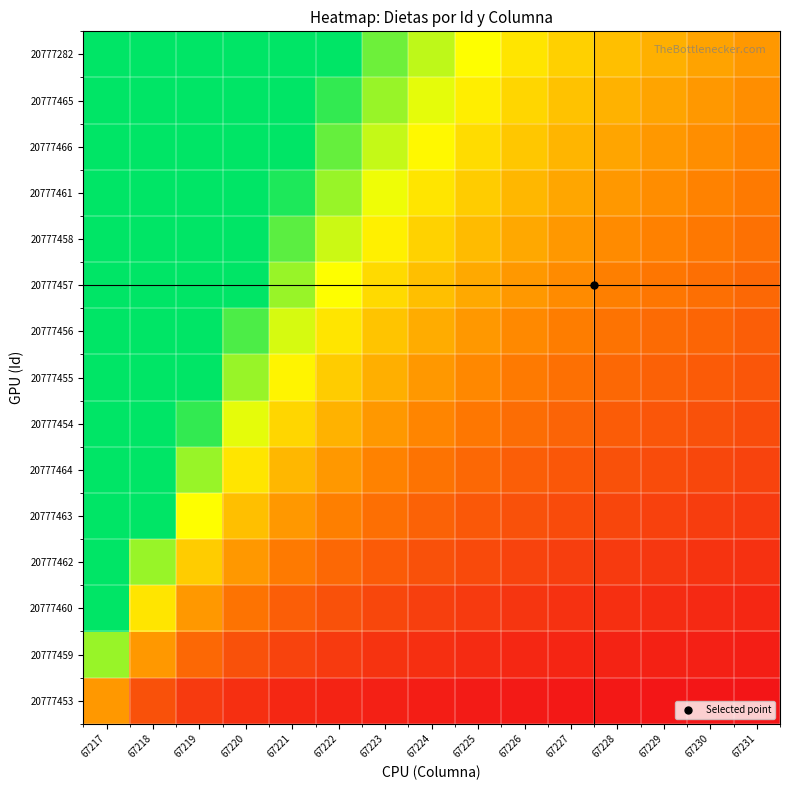

At how many categories does at least one series exceed 0?

15